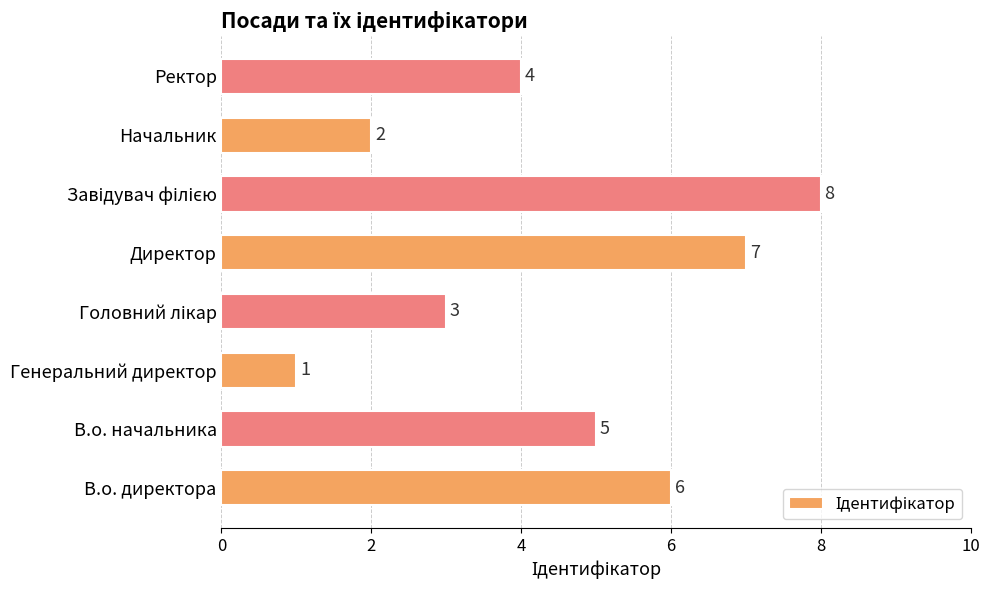

How many data points are less than 5?

4